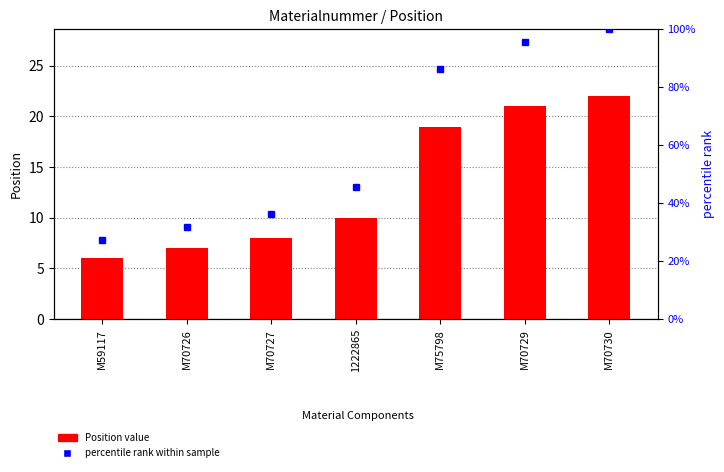

Which series has the largest range (max minus min)?

percentile rank within sample